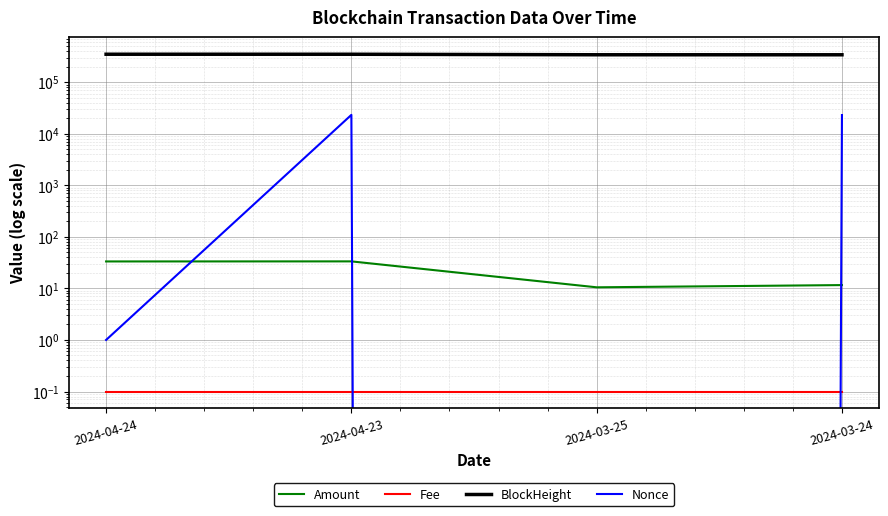

The Nonce series shows 14110.0 at 2024-03-25. True or false?

False